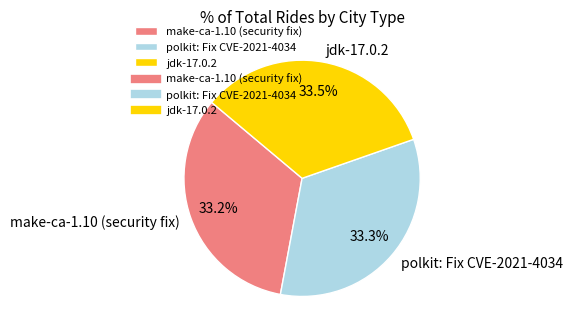

True or false: make-ca-1.10 (security fix) accounts for 33% of the total.

True